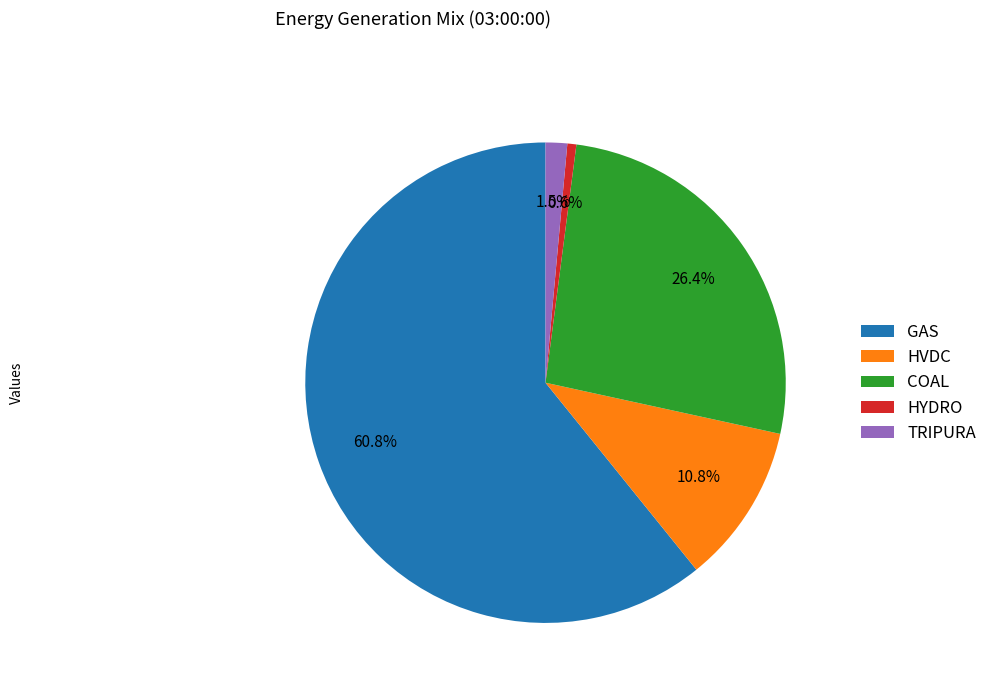

Is there a majority slice in this chart?

Yes